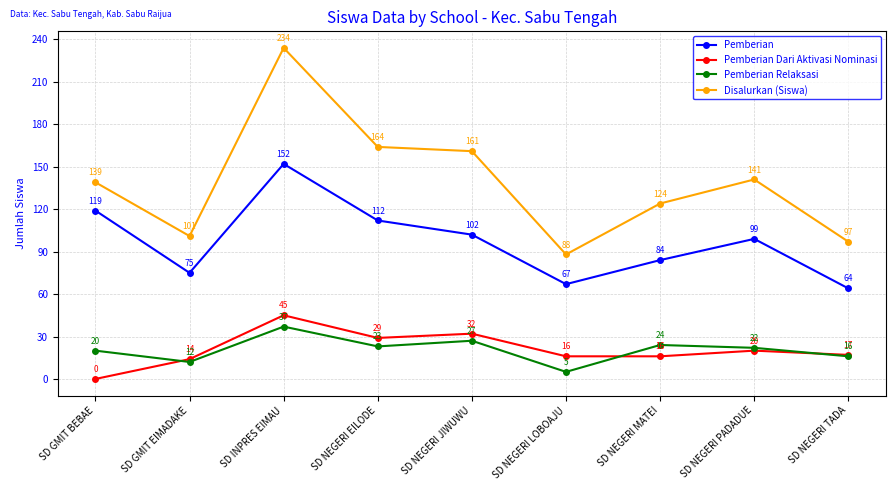

In Pemberian Relaksasi, how many points are higher than both neighbors (excluding endpoints)?

3